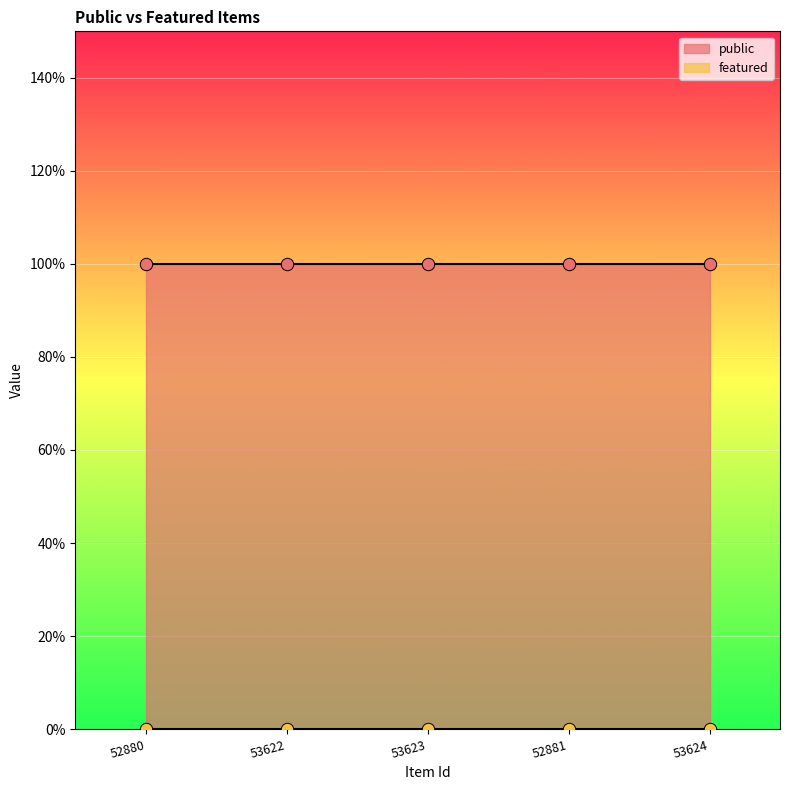

Is the value of featured at 53624 greater than the value of public at 52881?

No